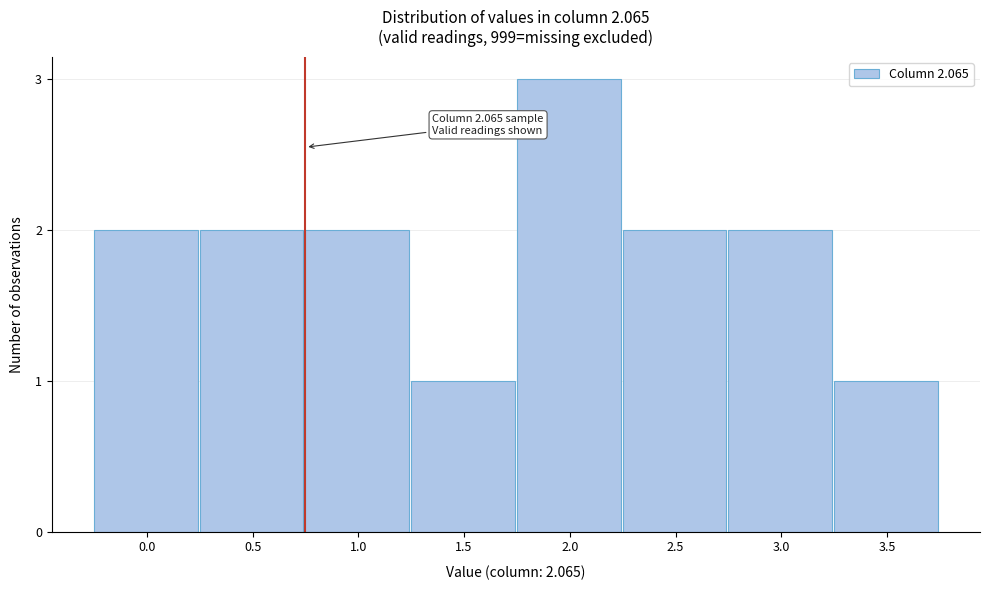

Reading left to right, extract all data points from this chart.

0.0=2	0.5=2	1.0=2	1.5=1	2.0=3	2.5=2	3.0=2	3.5=1